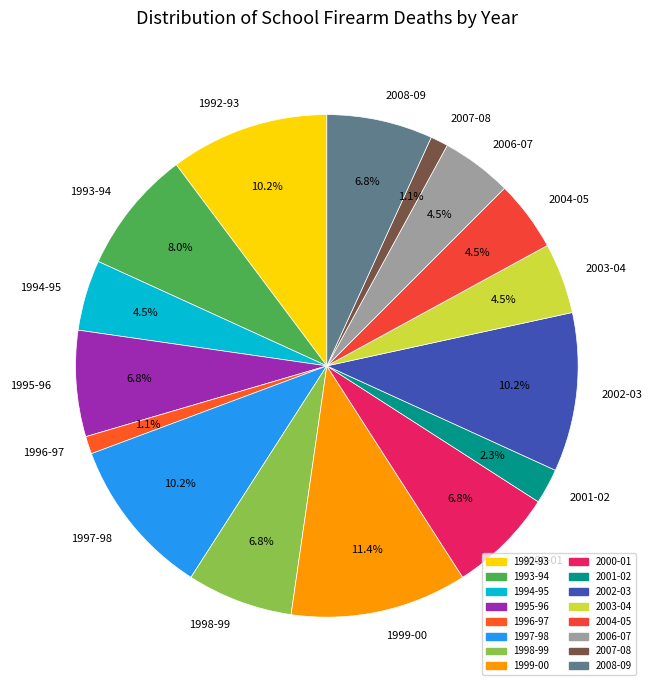

Which category has the biggest portion of the pie?

1999-00